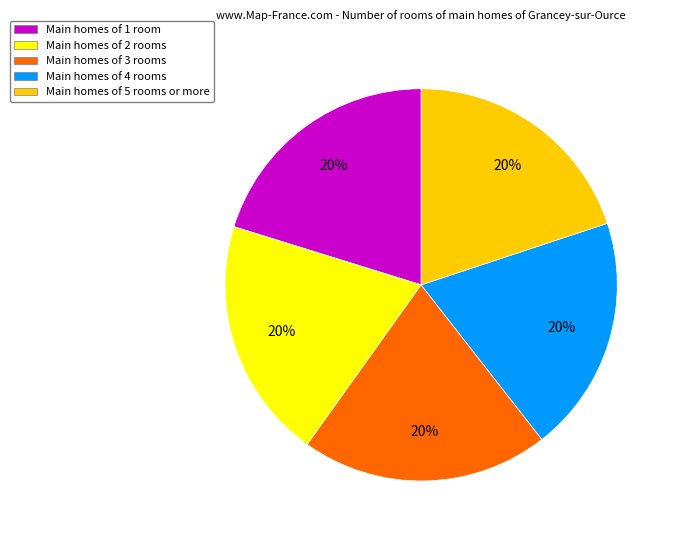

To the nearest percent, what portion does Main homes of 4 rooms represent?

20%